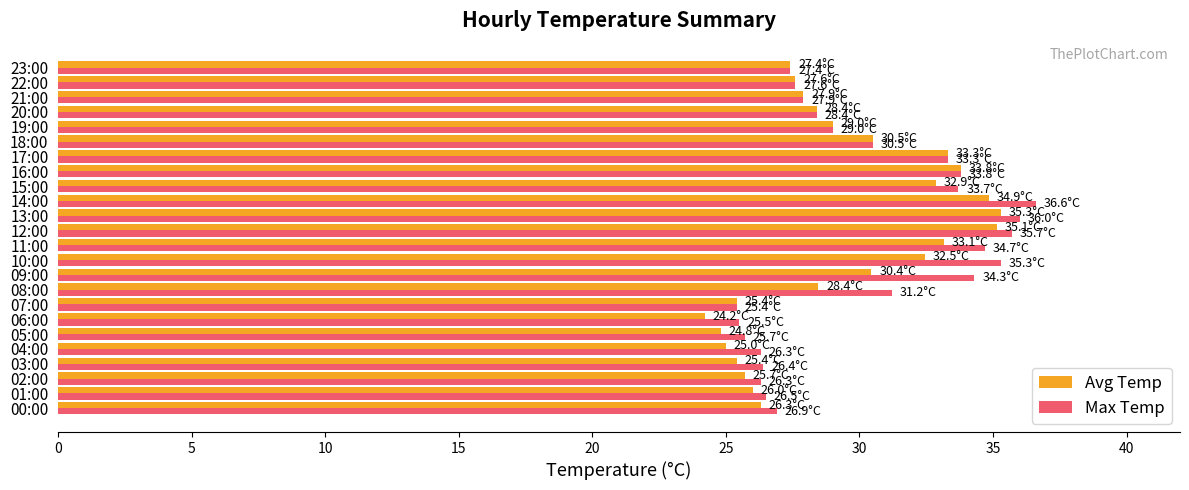

What is the lowest value of the Avg Temp series?

24.2